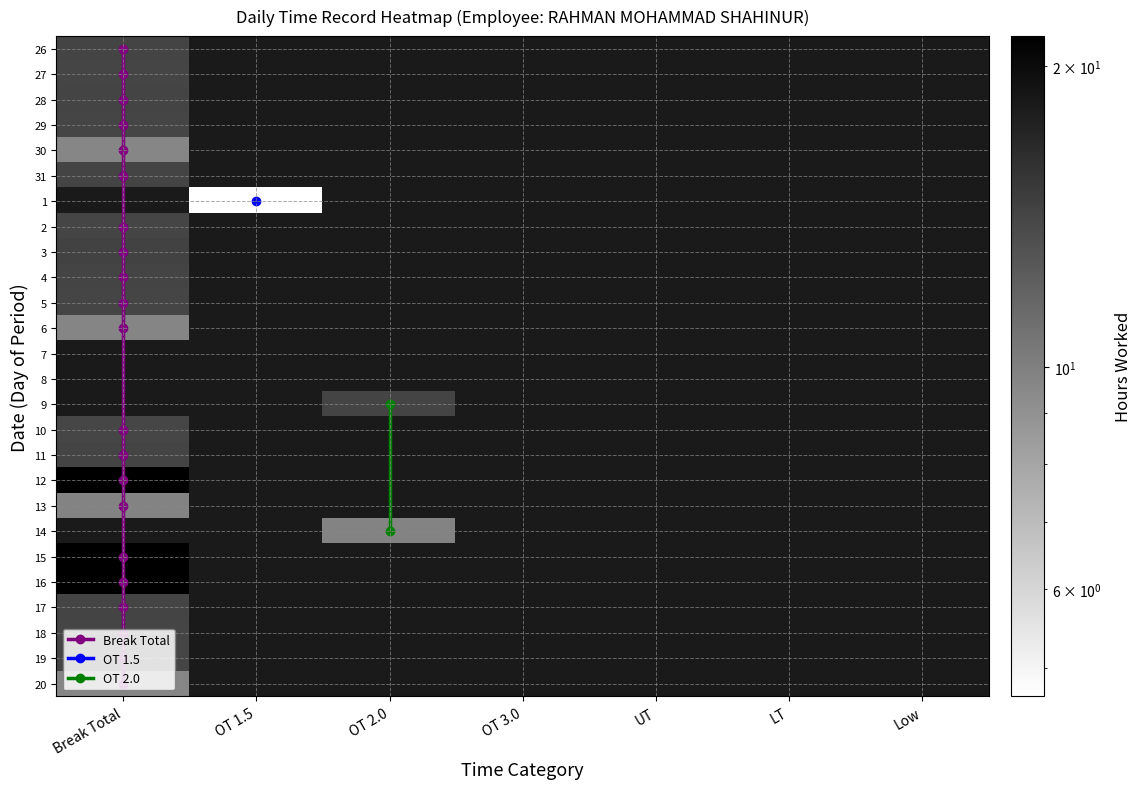

Reading left to right, transcribe all the data shown in this chart.

26: 14.3	0.0	0.0	0.0	0.0	0.0	0.0
27: 14.1	0.0	0.0	0.0	0.0	0.0	0.0
28: 14.2	0.0	0.0	0.0	0.0	0.0	0.0
29: 14.2	0.0	0.0	0.0	0.0	0.0	0.0
30: 9.7	0.0	0.0	0.0	0.0	0.0	0.0
31: 14.2	0.0	0.0	0.0	0.0	0.0	0.0
1: 0.0	4.7	0.0	0.0	0.0	0.0	0.0
2: 14.1	0.0	0.0	0.0	0.0	0.0	0.0
3: 14.3	0.0	0.0	0.0	0.0	0.0	0.0
4: 14.3	0.0	0.0	0.0	0.0	0.0	0.0
5: 14.2	0.0	0.0	0.0	0.0	0.0	0.0
6: 9.7	0.0	0.0	0.0	0.0	0.0	0.0
7: 0.0	0.0	0.0	0.0	0.0	0.0	0.0
8: 0.0	0.0	0.0	0.0	0.0	0.0	0.0
9: 0.0	0.0	14.3	0.0	0.0	0.0	0.0
10: 14.1	0.0	0.0	0.0	0.0	0.0	0.0
11: 14.3	0.0	0.0	0.0	0.0	0.0	0.0
12: 21.3	0.0	0.0	0.0	0.0	0.0	0.0
13: 9.8	0.0	0.0	0.0	0.0	0.0	0.0
14: 0.0	0.0	9.7	0.0	0.0	0.0	0.0
15: 21.2	0.0	0.0	0.0	0.0	0.0	0.0
16: 21.4	0.0	0.0	0.0	0.0	0.0	0.0
17: 14.3	0.0	0.0	0.0	0.0	0.0	0.0
18: 14.2	0.0	0.0	0.0	0.0	0.0	0.0
19: 14.2	0.0	0.0	0.0	0.0	0.0	0.0
20: 9.7	0.0	0.0	0.0	0.0	0.0	0.0